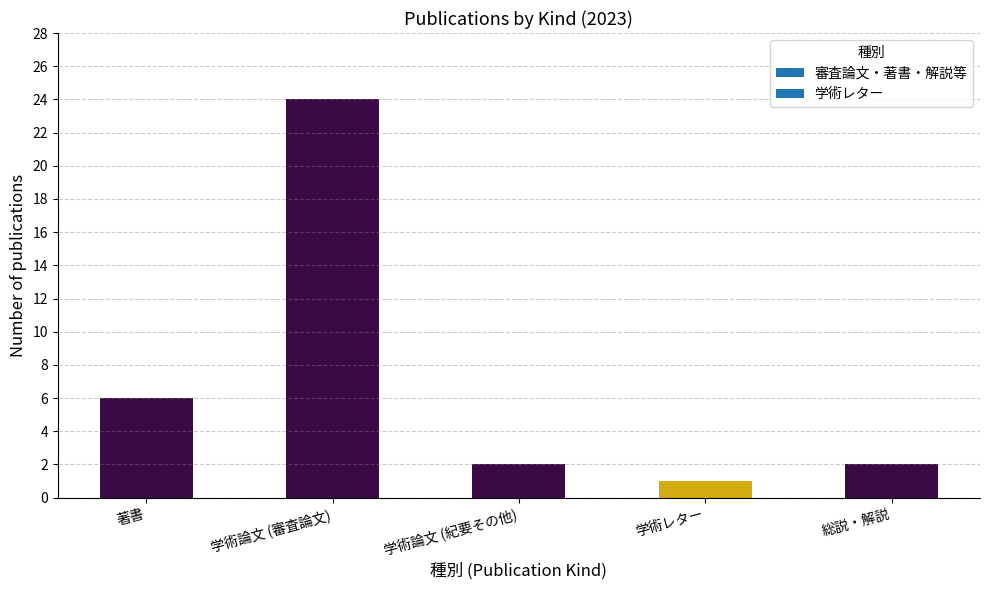

What is the change in value from 学術レター to 総説・解説?

+1